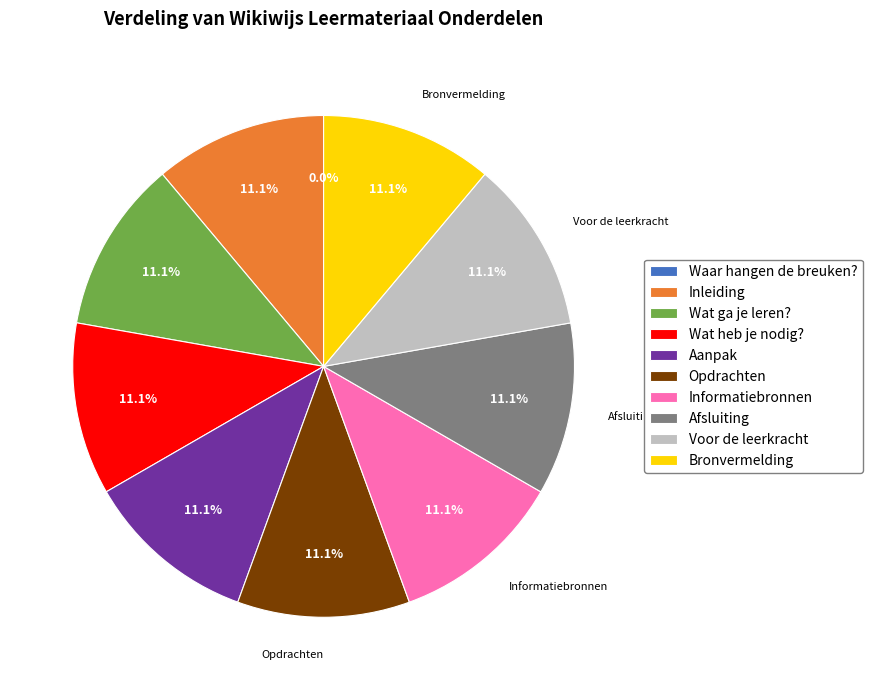

What percentage is the Informatiebronnen slice, to the nearest percent?

11%